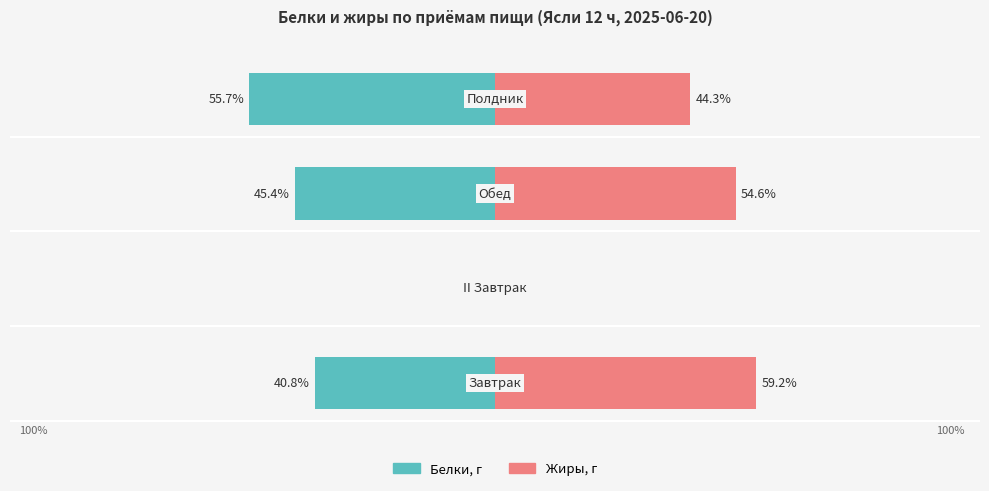

Is it true that Жиры, г equals 35.0 at 1?

False